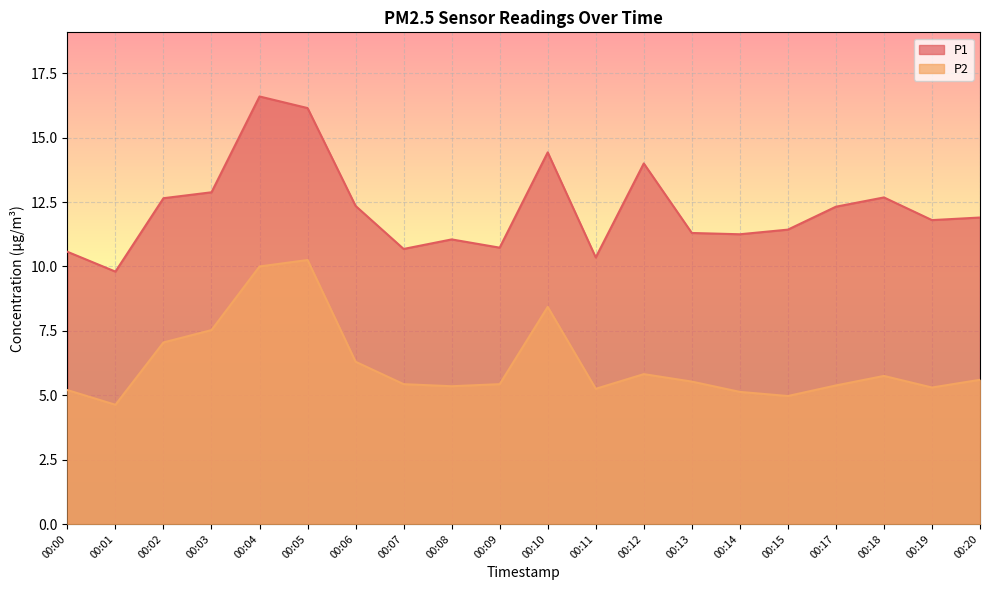

Which series has the largest total across all categories?

P1